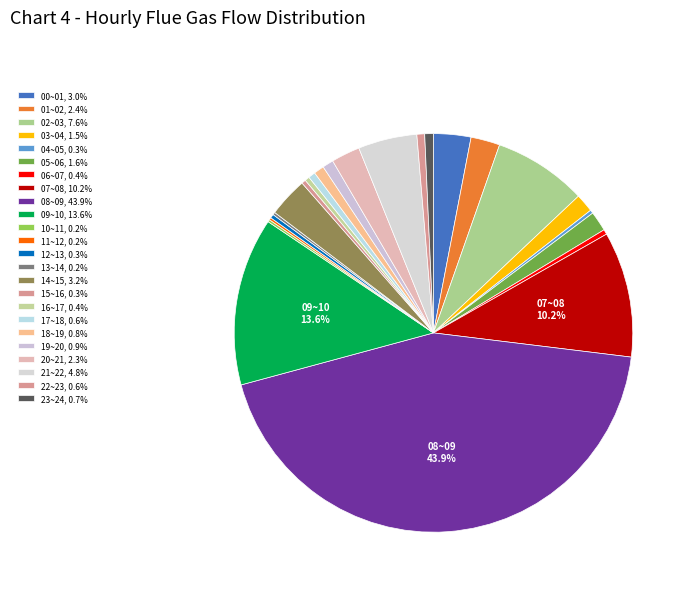

What percentage do 06~07 and 03~04 together represent?

1.9%